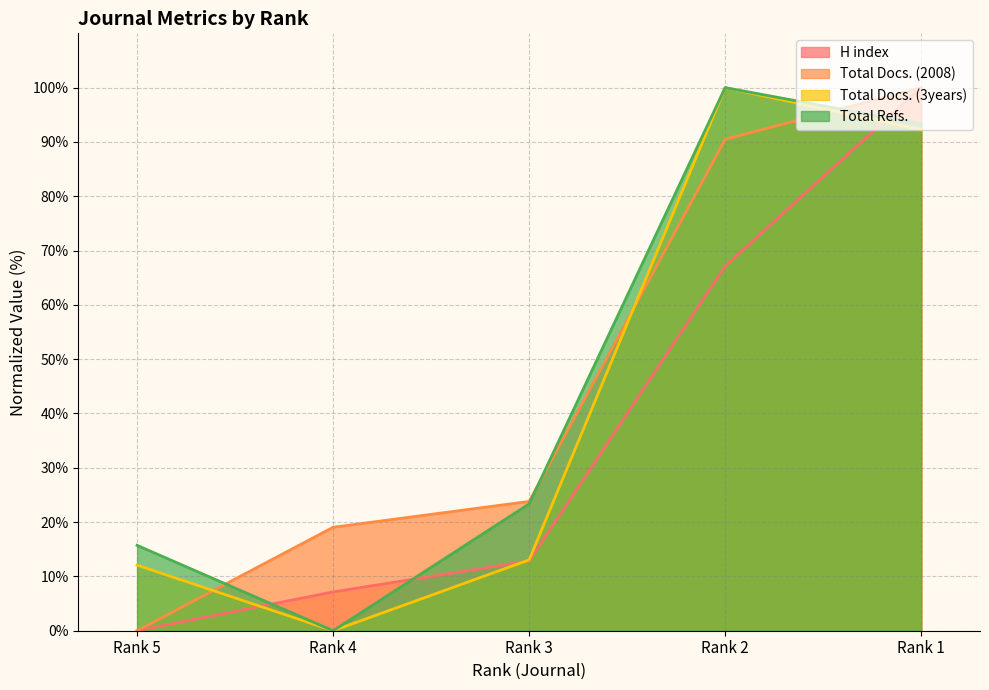

What is the difference between the second highest and second lowest values in the Total Refs. series?

77.6